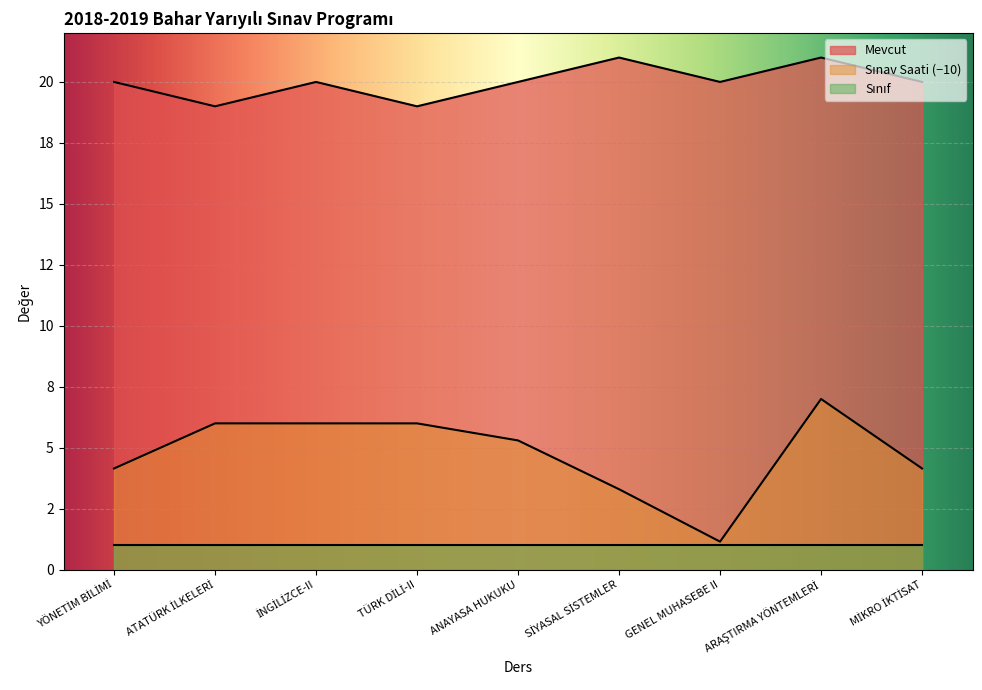

How many Mevcut values are between 20 and 21?

7